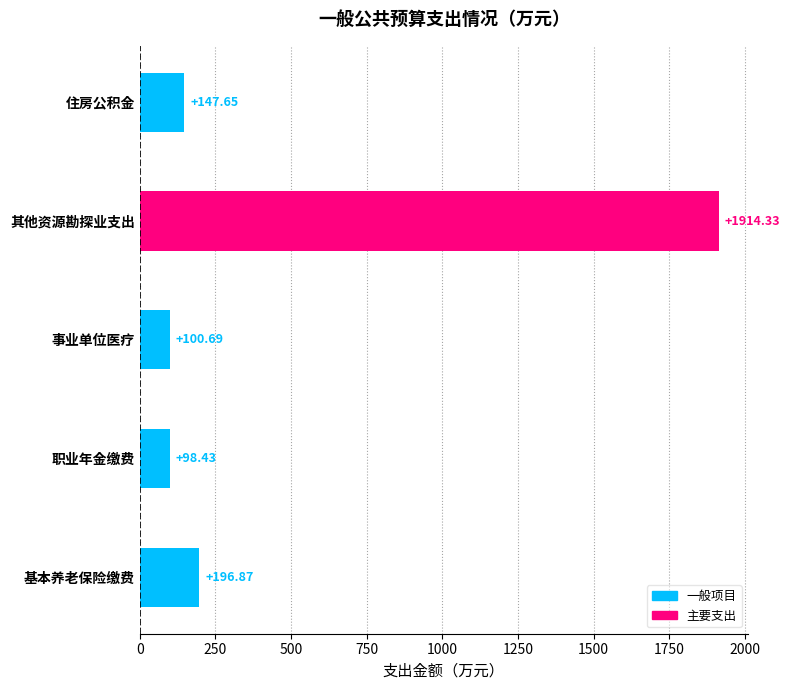

Rank the categories by value from lowest to highest.

职业年金缴费, 事业单位医疗, 住房公积金, 基本养老保险缴费, 其他资源勘探业支出